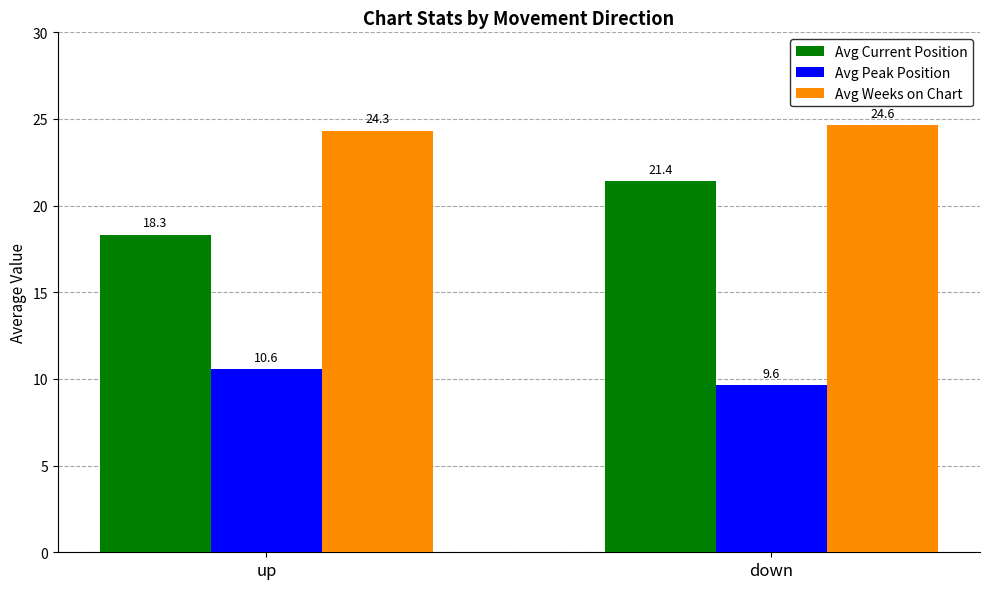

Between up and down, which series saw the biggest shift?

Avg Current Position